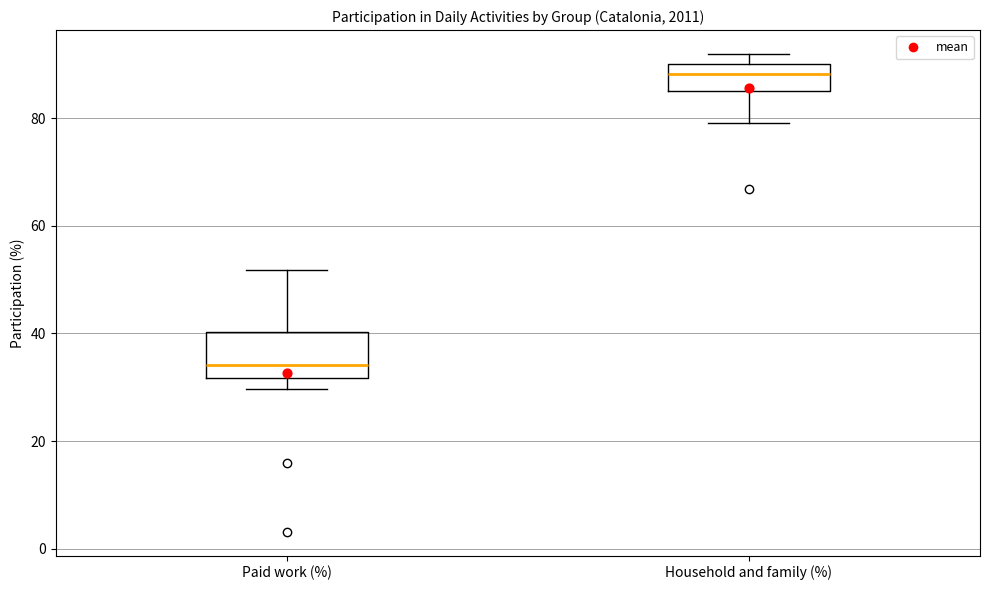

Reading left to right, read every box against the y-axis: the position of its median line, the range the box covers, and the ends of its whiskers. The values are not printed on the chart, so give them approximately, as read against the axis.

Paid work (%): median 34, box 32 to 40, whiskers 30 to 52
Household and family (%): median 88, box 86 to 90, whiskers 80 to 92